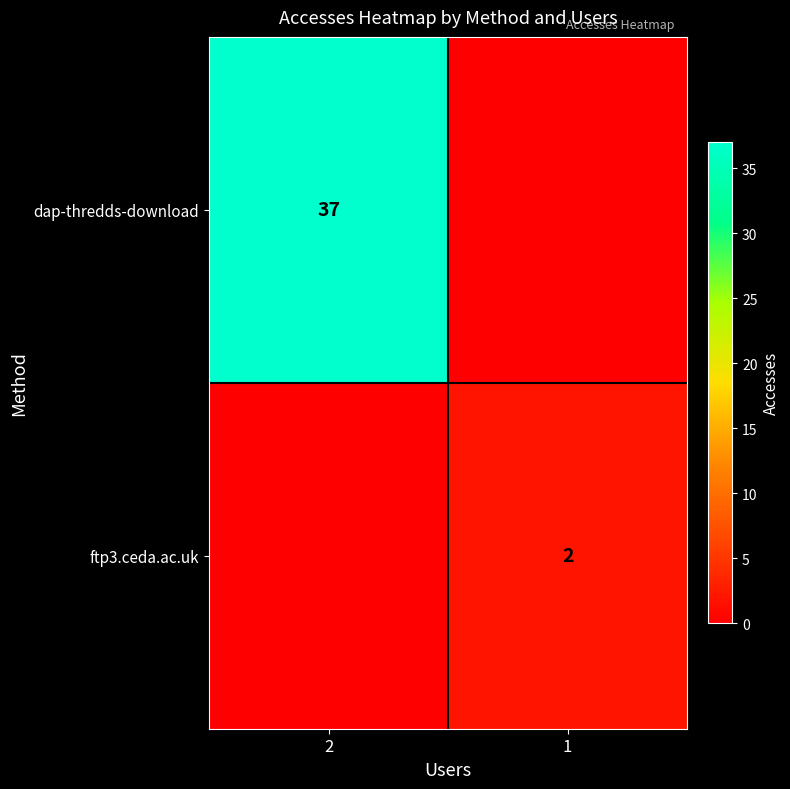

Is it true that dap-thredds-download equals 37 at 2?

True